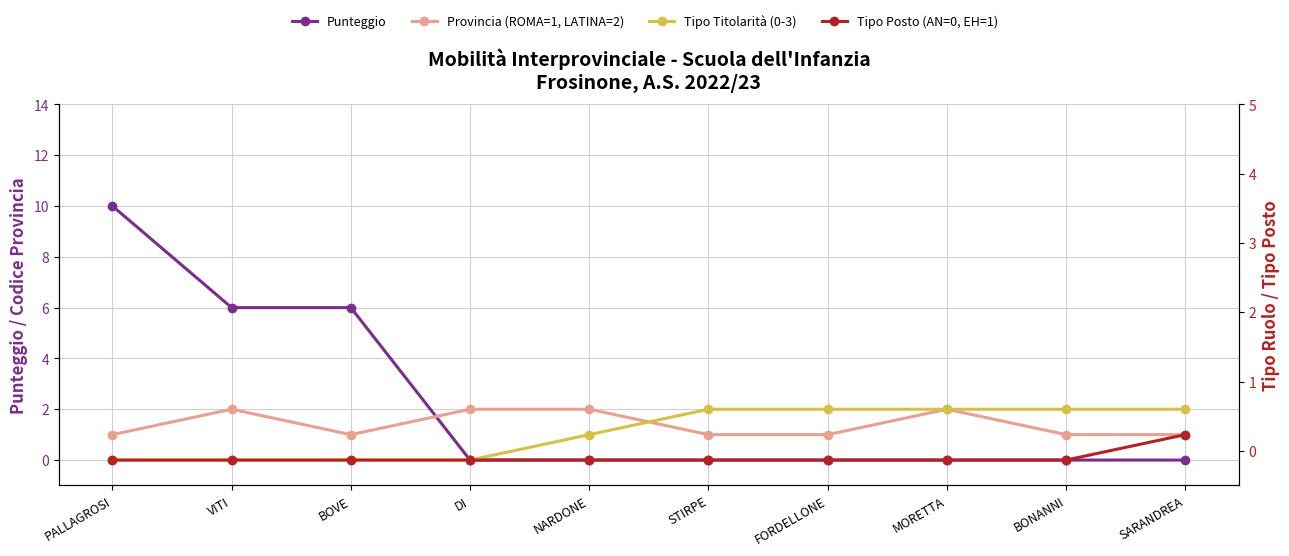

What is the difference between the Provincia (ROMA=1, LATINA=2) values at NARDONE and PALLAGROSI?

1